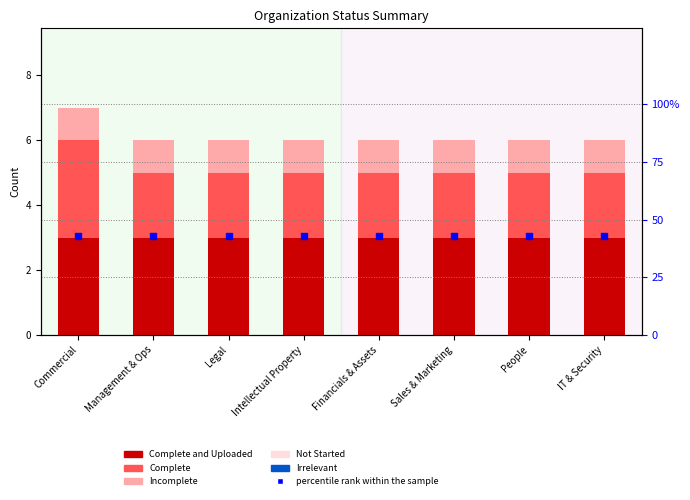

Which series contains the highest Y value?

percentile rank within the sample